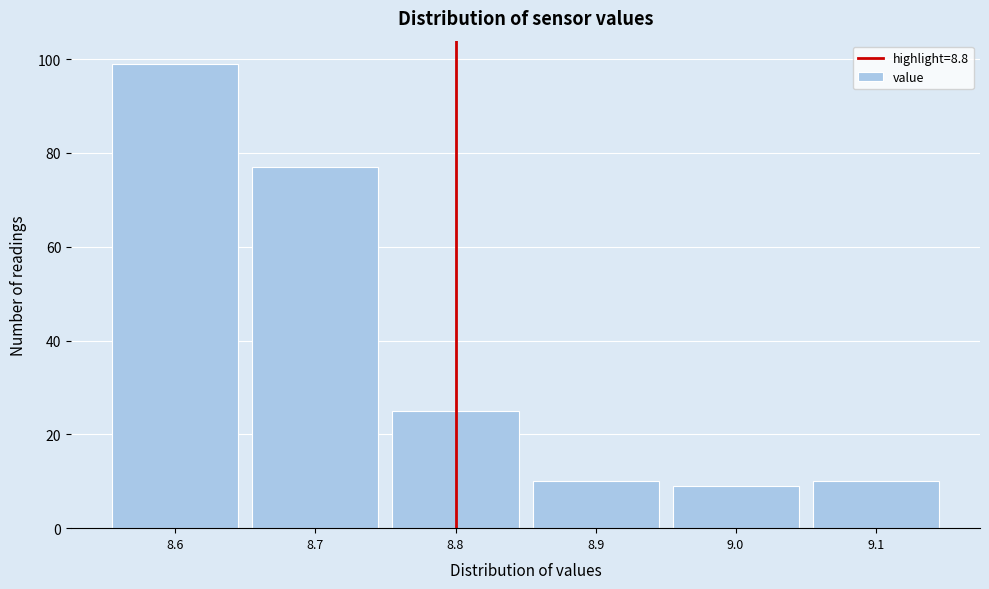

Which range on the x-axis has the tallest bar?

8.55 to 8.65